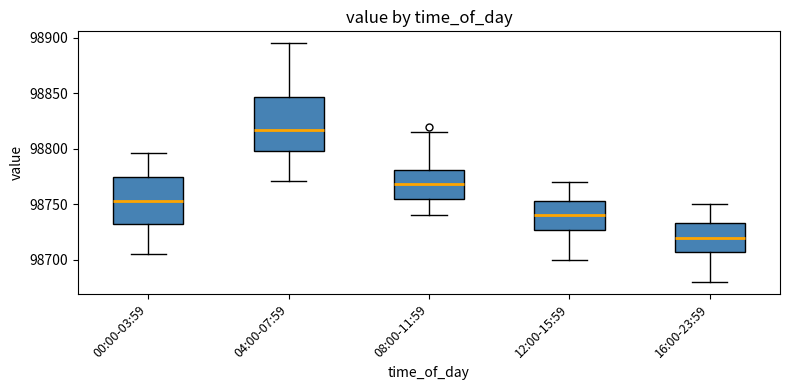

Which box's median line is the highest?

04:00-07:59